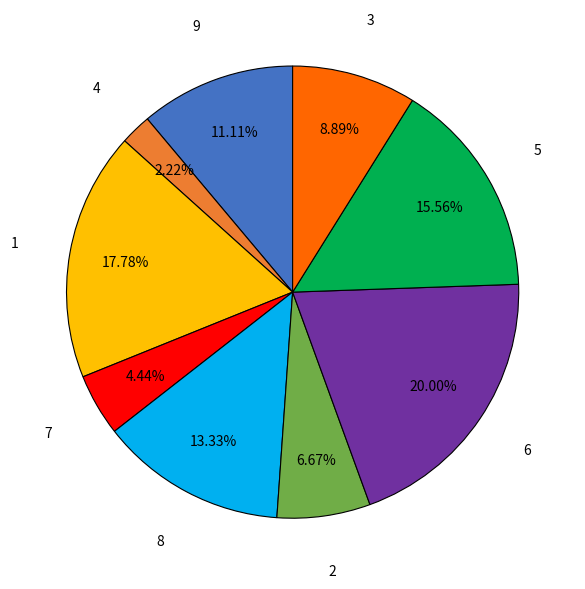

Which slice is the largest?

6